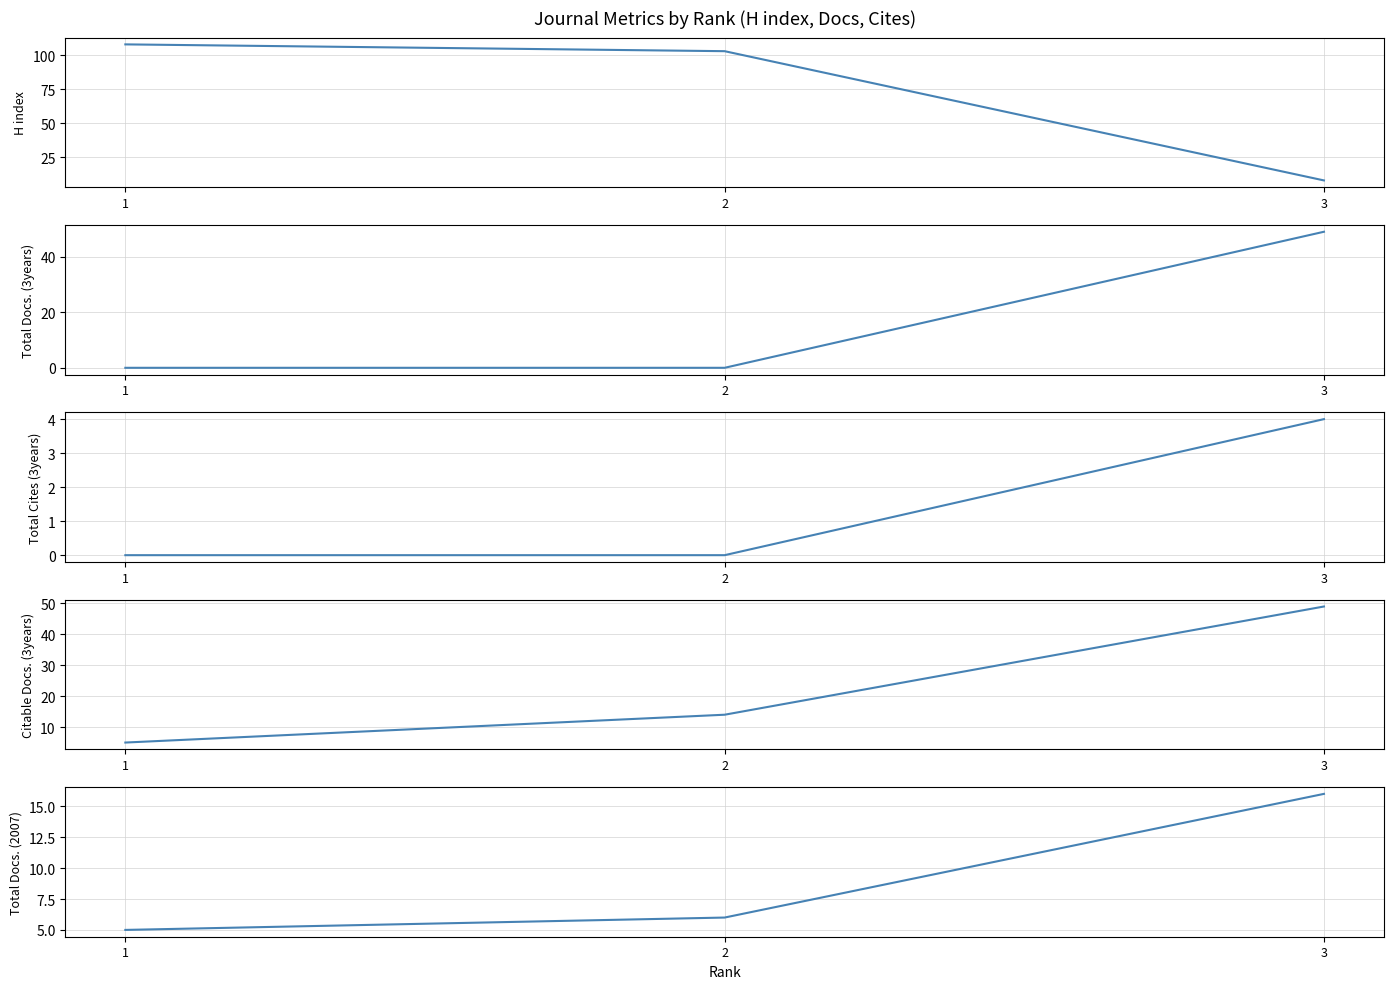

At which category is the sum across all series the highest?

3